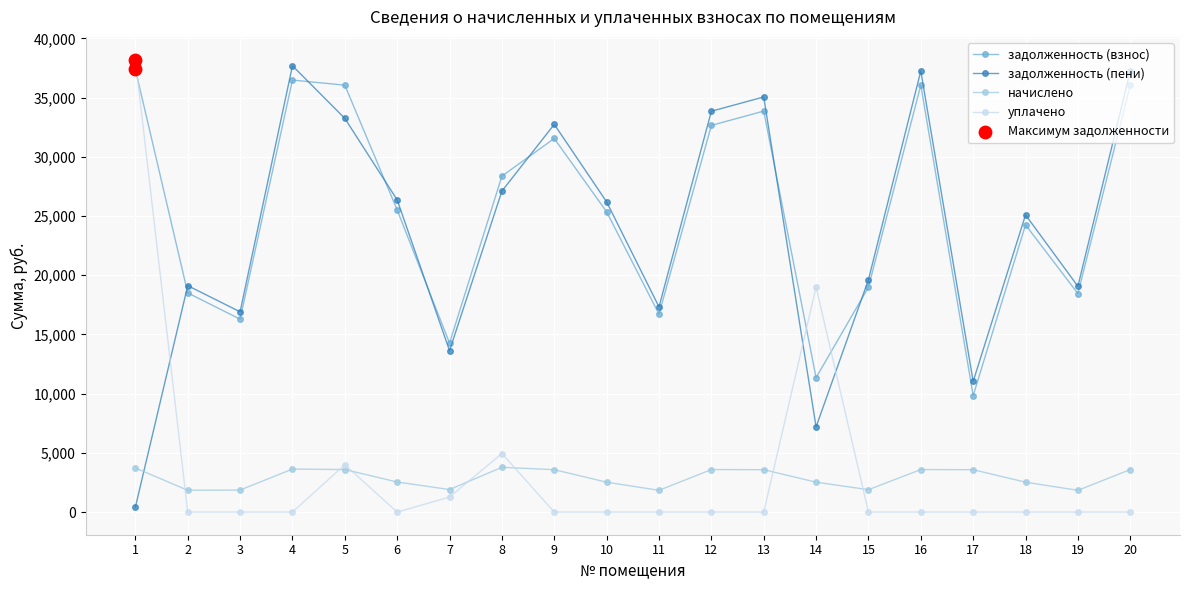

At which category is the sum across all series the highest?

1